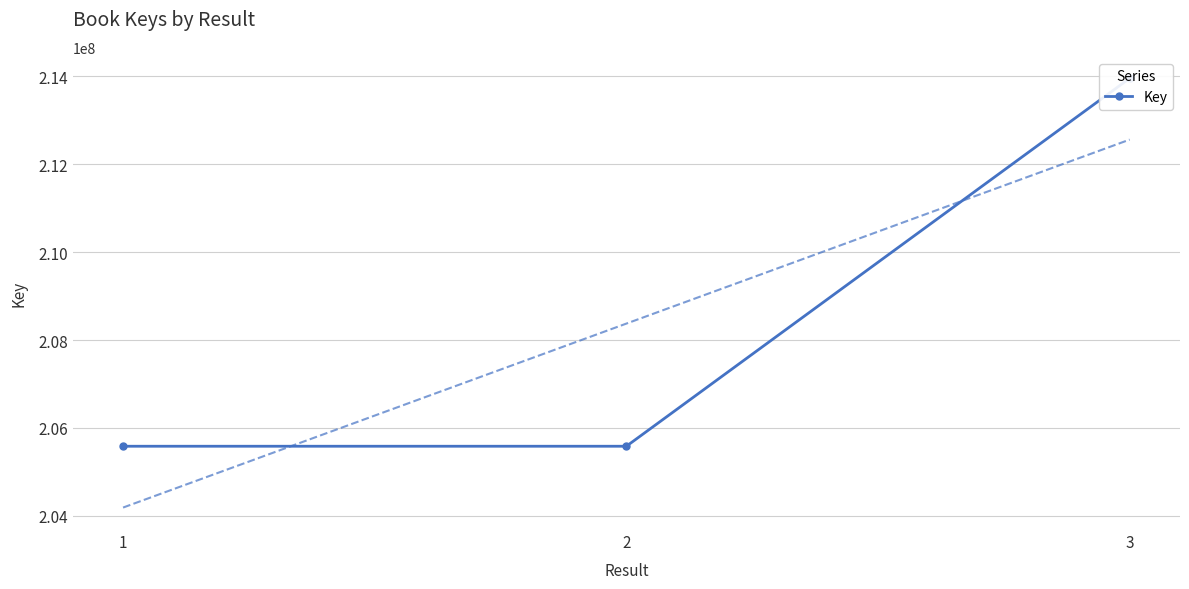

True or false: the data shows 205584320 at 2.

True